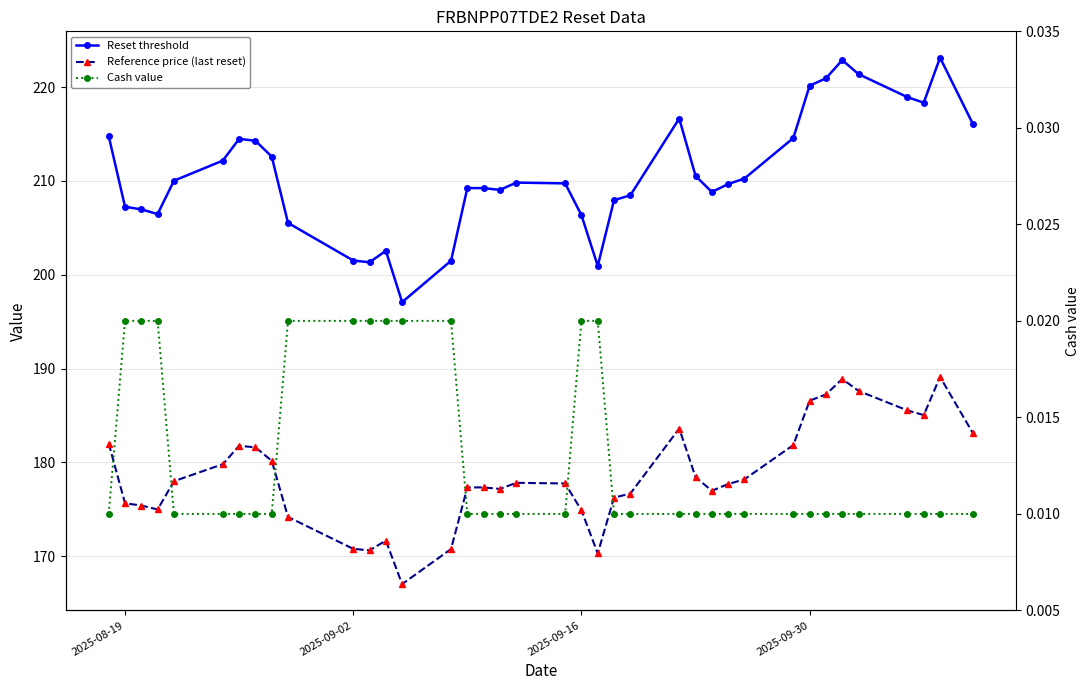

Is this an area chart (filled region under the line)?

No